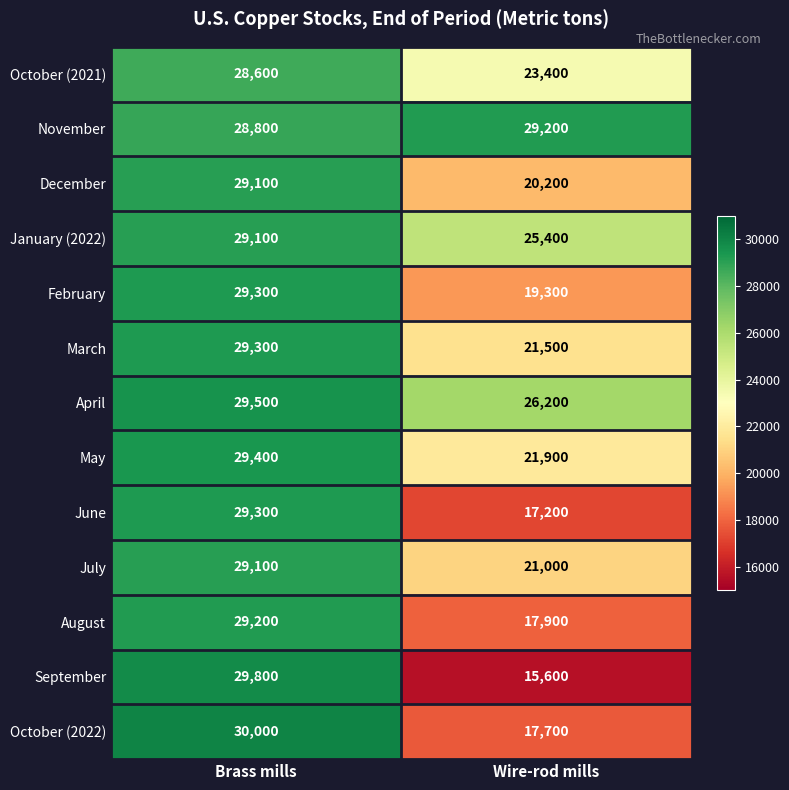

Reading left to right, list all the values displayed in this chart.

October (2021): Brass mills=28600	Wire-rod mills=23400
November: Brass mills=28800	Wire-rod mills=29200
December: Brass mills=29100	Wire-rod mills=20200
January (2022): Brass mills=29100	Wire-rod mills=25400
February: Brass mills=29300	Wire-rod mills=19300
March: Brass mills=29300	Wire-rod mills=21500
April: Brass mills=29500	Wire-rod mills=26200
May: Brass mills=29400	Wire-rod mills=21900
June: Brass mills=29300	Wire-rod mills=17200
July: Brass mills=29100	Wire-rod mills=21000
August: Brass mills=29200	Wire-rod mills=17900
September: Brass mills=29800	Wire-rod mills=15600
October (2022): Brass mills=30000	Wire-rod mills=17700